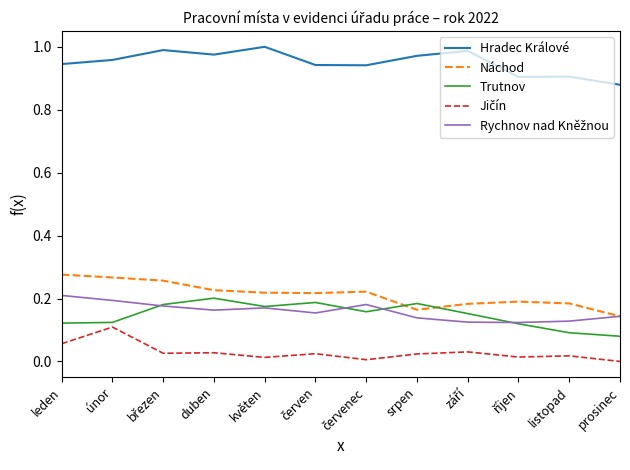

Which series has the largest range (max minus min)?

Náchod